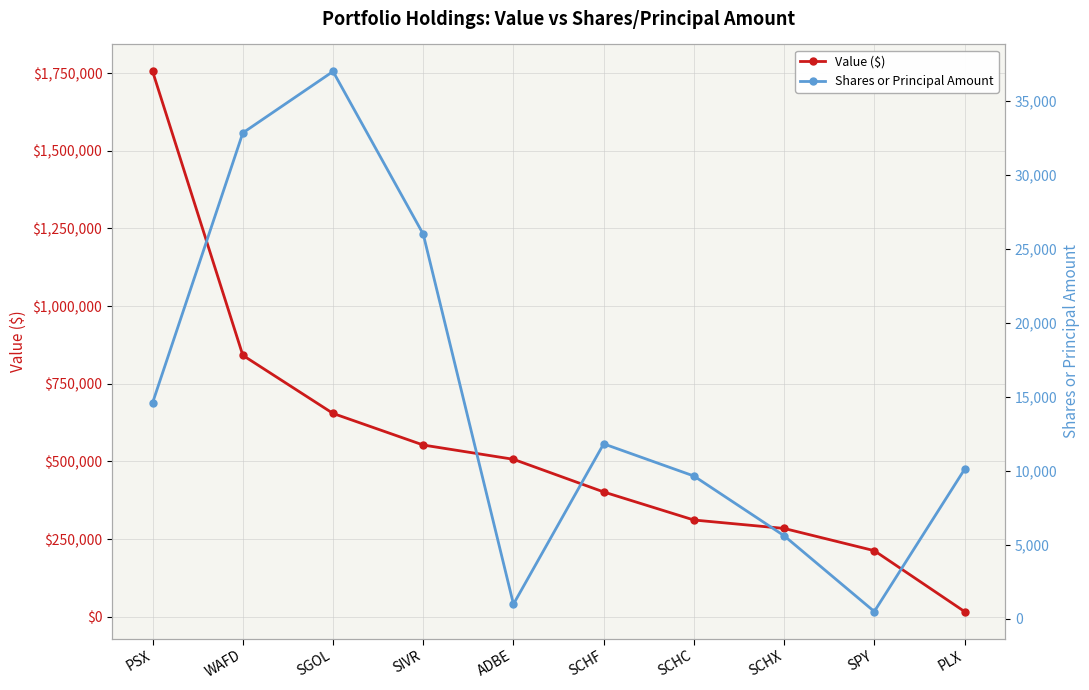

What is the smallest value displayed?

496